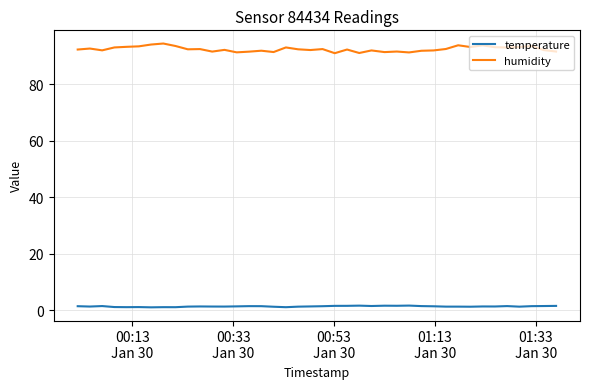

Which series has the largest range (max minus min)?

humidity